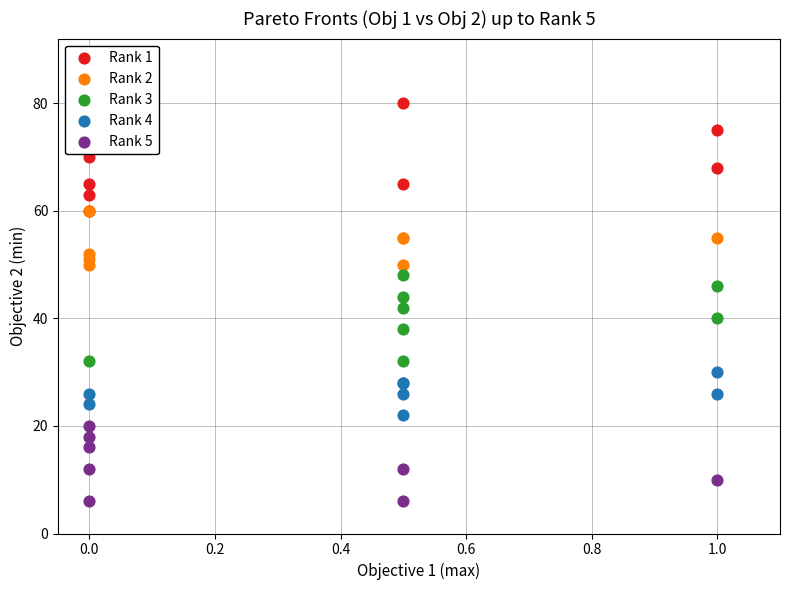

Which series reaches the maximum Y coordinate?

Rank 1